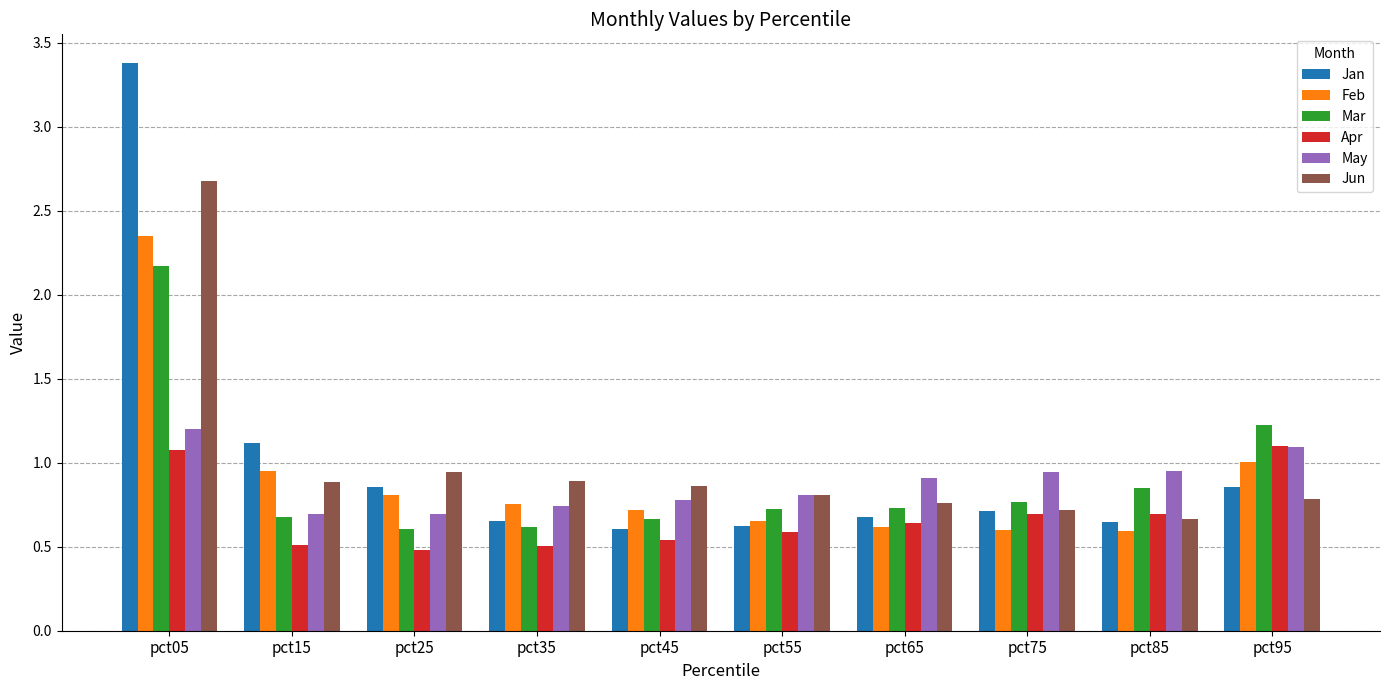

The value of Jun at pct05 is 2.7. True or false?

True